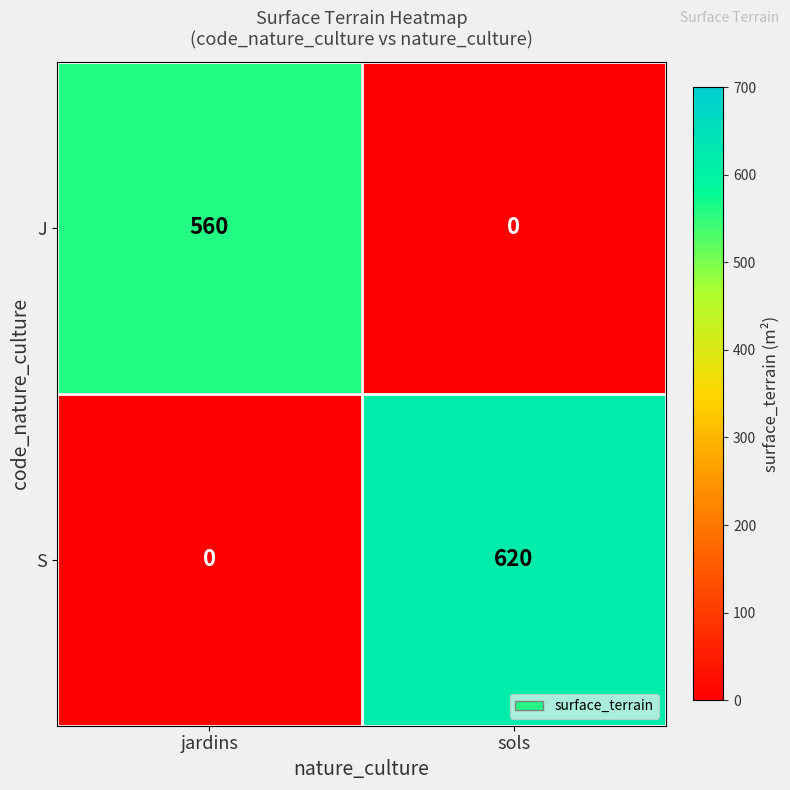

At jardins, list the series in order from smallest to largest.

S, J